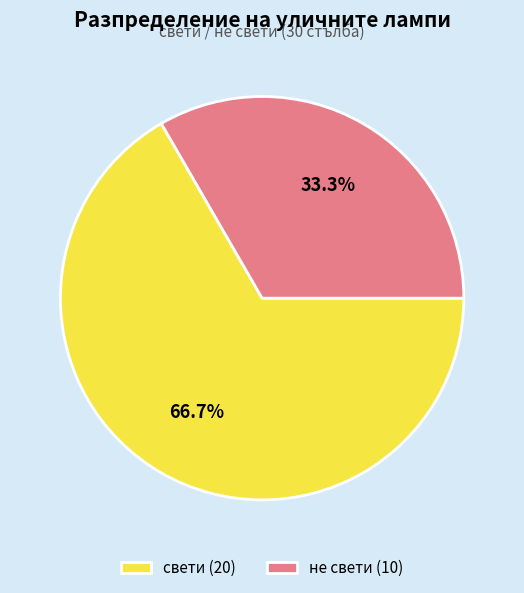

Is there any slice that represents more than half of the pie?

Yes